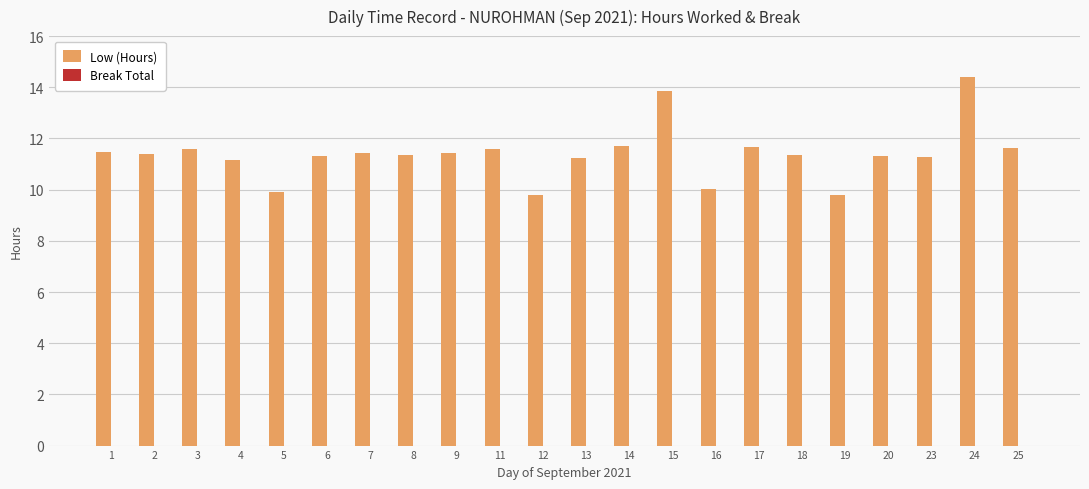

What is the maximum value shown in the chart?

14.4